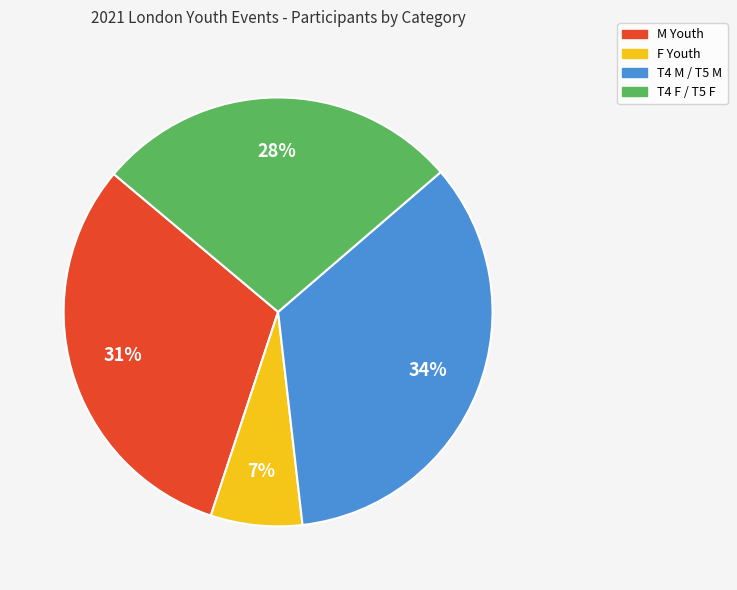

Is F Youth the majority of the pie?

No